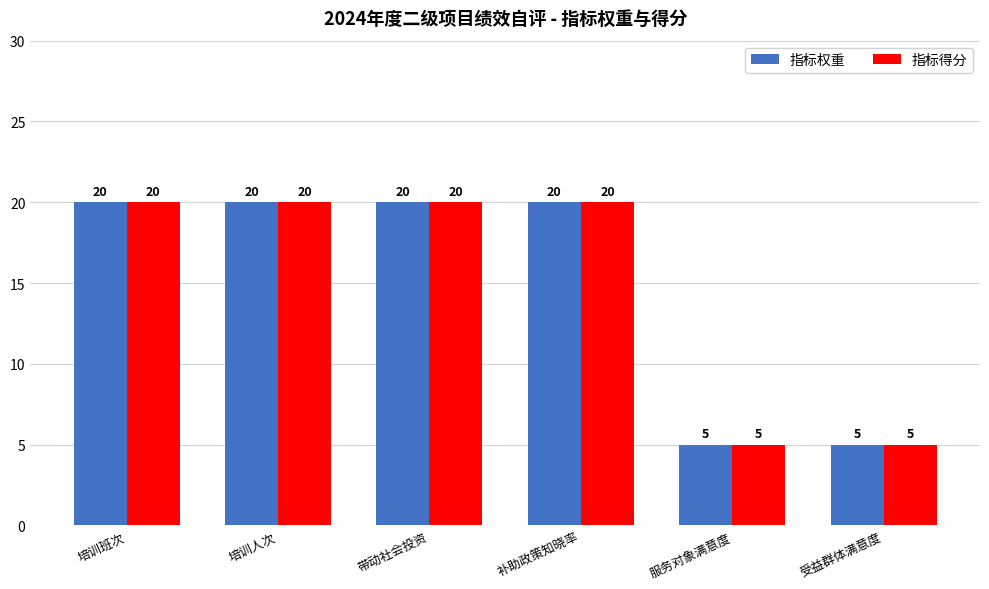

Reading left to right, extract all data points from this chart.

指标权重: 培训班次=20	培训人次=20	带动社会投资=20	补助政策知晓率=20	服务对象满意度=5	受益群体满意度=5
指标得分: 培训班次=20	培训人次=20	带动社会投资=20	补助政策知晓率=20	服务对象满意度=5	受益群体满意度=5